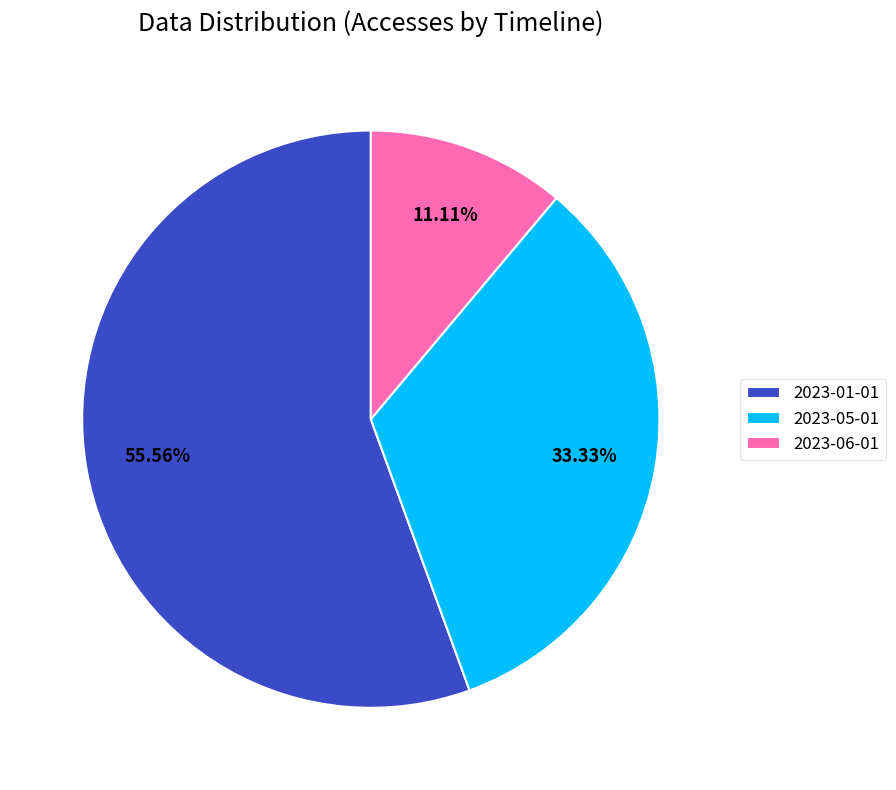

Is there a majority slice in this chart?

Yes